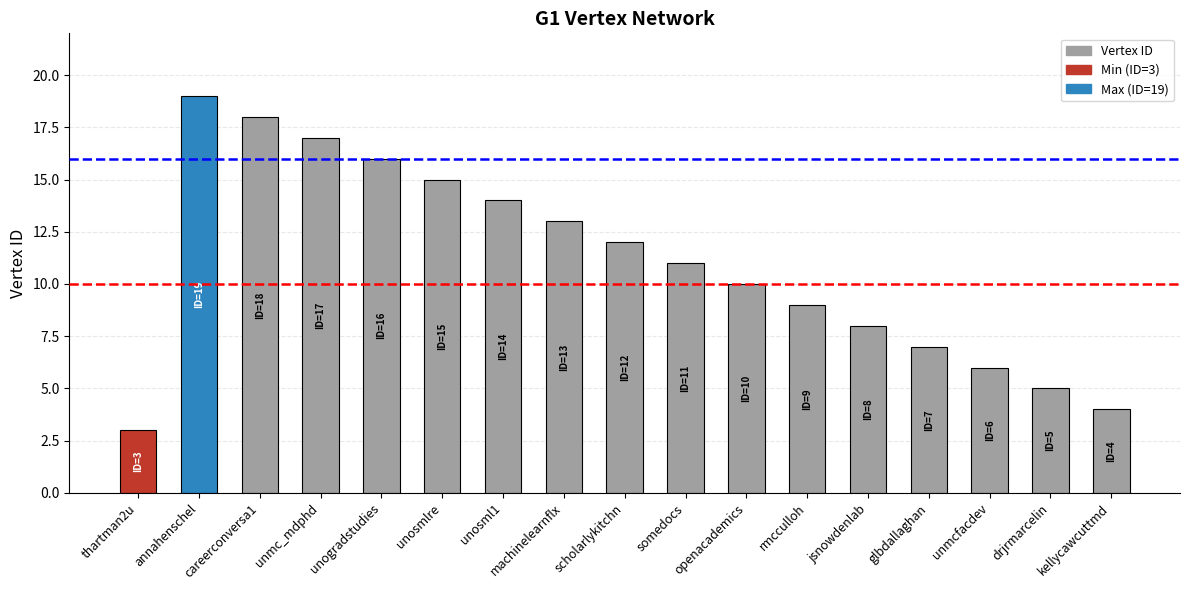

How many bars are there in total?

17